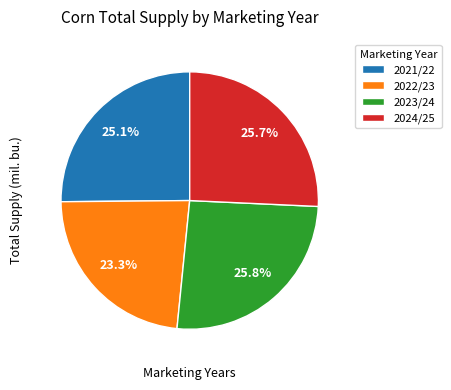

How many segments does this pie chart have?

4